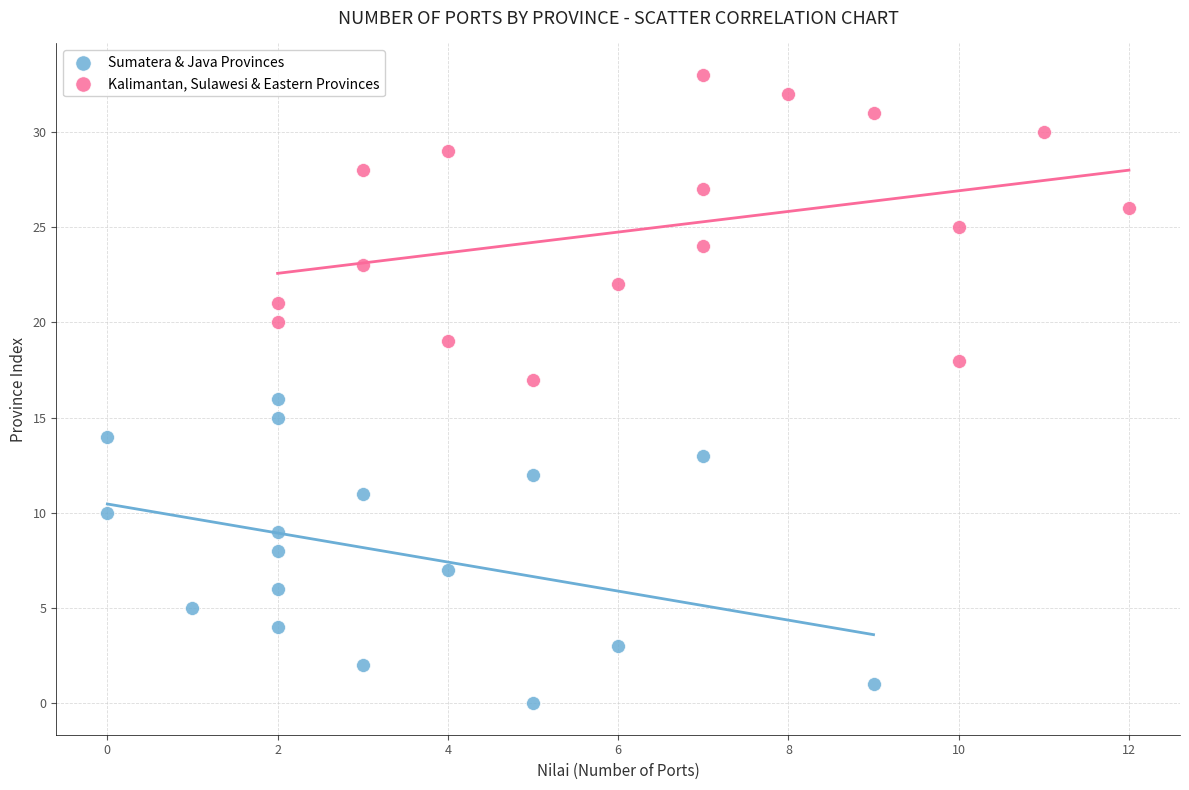

What are all the series names shown in the legend?

Sumatera & Java Provinces, Kalimantan, Sulawesi & Eastern Provinces